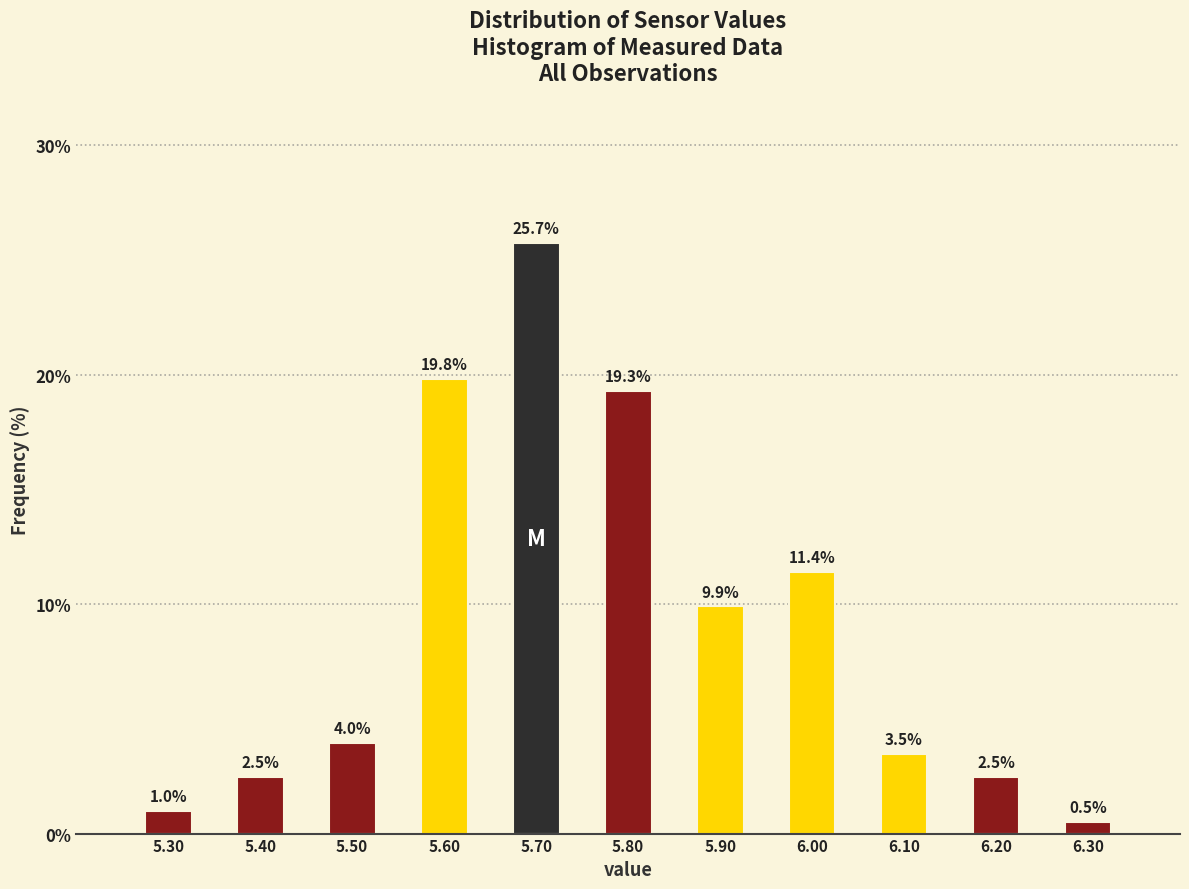

Reading left to right, extract all data points from this chart.

5.30=1.0	5.40=2.5	5.50=4.0	5.60=19.8	5.70=25.7	5.80=19.3	5.90=9.9	6.00=11.4	6.10=3.5	6.20=2.5	6.30=0.5